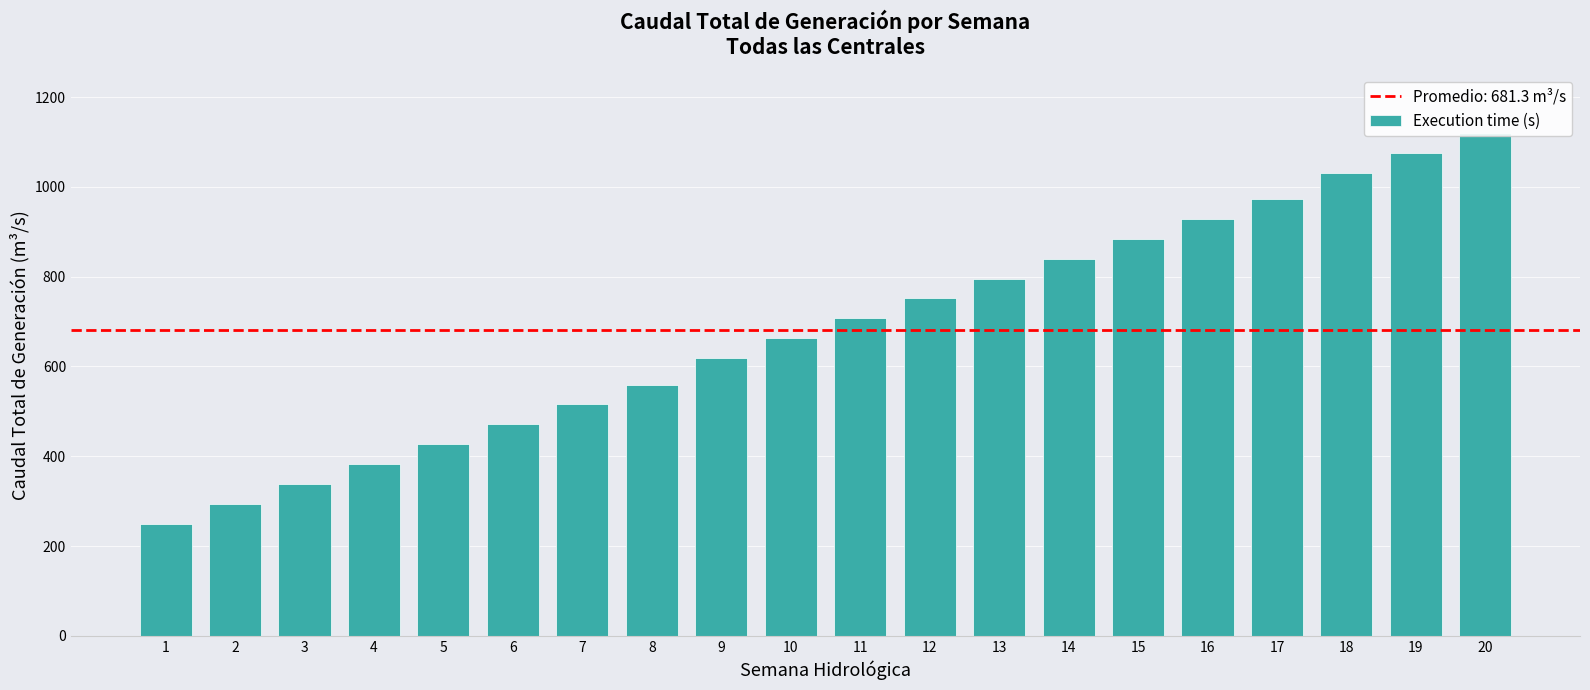

The value at 16 is 928.3. True or false?

True